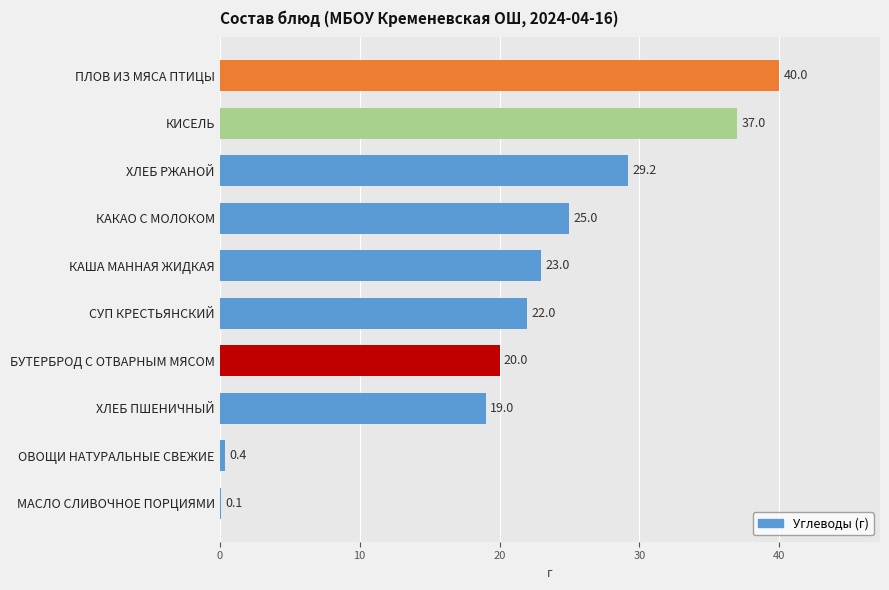

Reading bottom to top, extract all data points from this chart.

МАСЛО СЛИВОЧНОЕ ПОРЦИЯМИ=0.1	ОВОЩИ НАТУРАЛЬНЫЕ СВЕЖИЕ=0.4	ХЛЕБ ПШЕНИЧНЫЙ=19.0	БУТЕРБРОД С ОТВАРНЫМ МЯСОМ=20.0	СУП КРЕСТЬЯНСКИЙ=22.0	КАША МАННАЯ ЖИДКАЯ=23.0	КАКАО С МОЛОКОМ=25.0	ХЛЕБ РЖАНОЙ=29.2	КИСЕЛЬ=37.0	ПЛОВ ИЗ МЯСА ПТИЦЫ=40.0